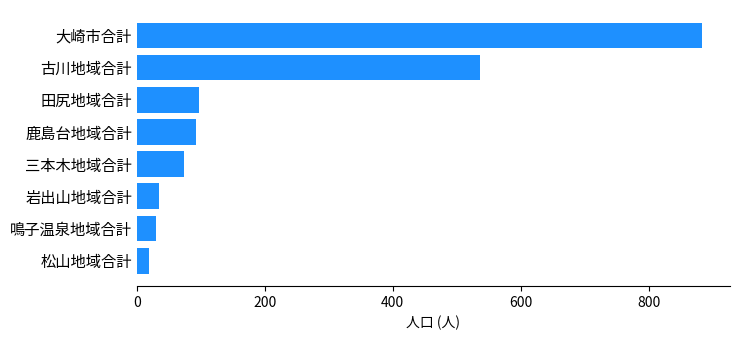

What is the approximate value at 大崎市合計?

883